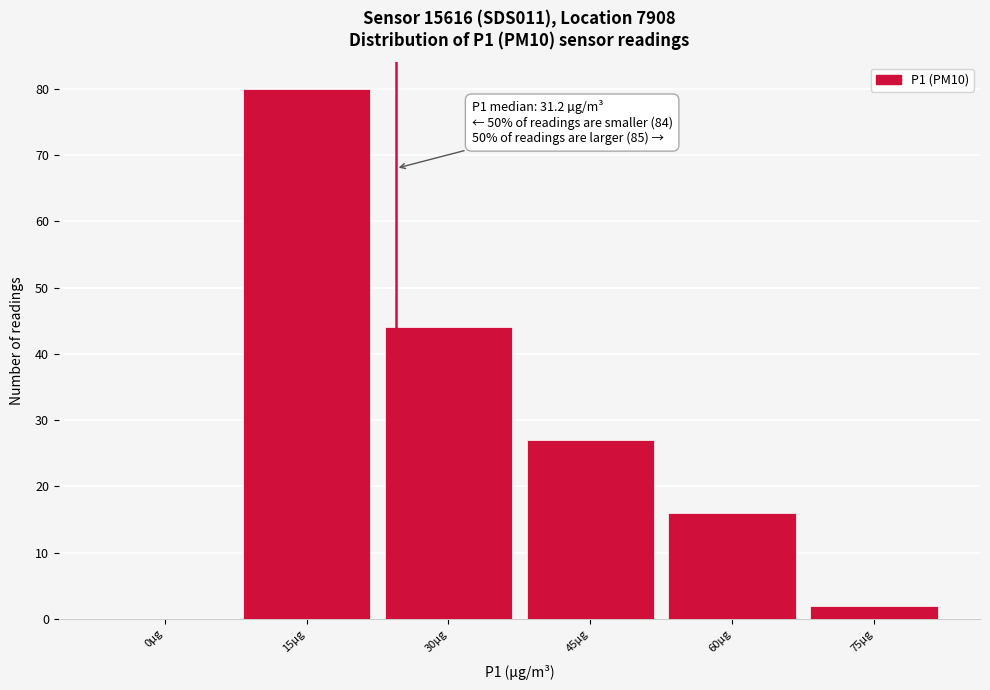

Reading left to right, what are all the values shown in this chart?

0µg=0	15µg=80	30µg=44	45µg=27	60µg=16	75µg=2